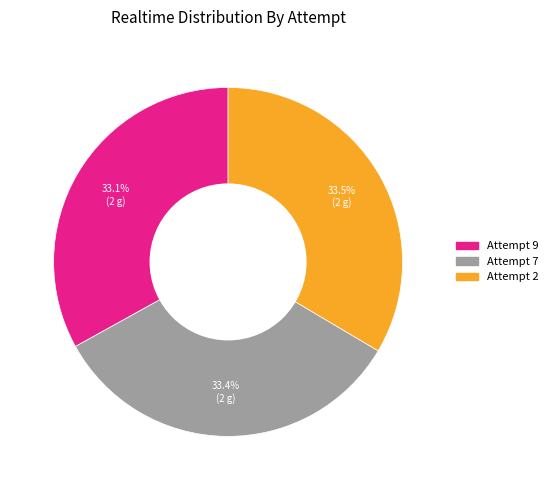

What is the total percentage of Attempt 9 and Attempt 7?

66.5%